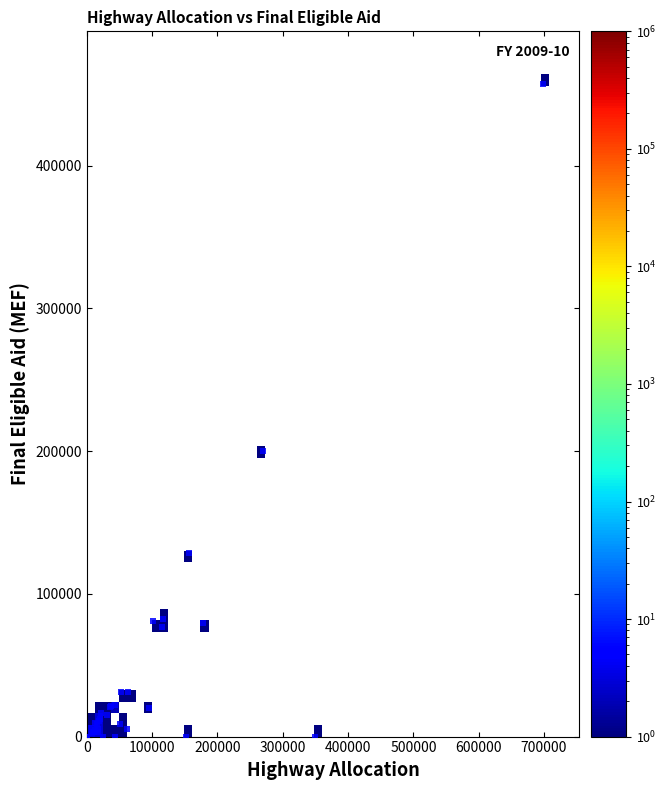

What Y value in the scatter plot is closest to 228791?

200228.1